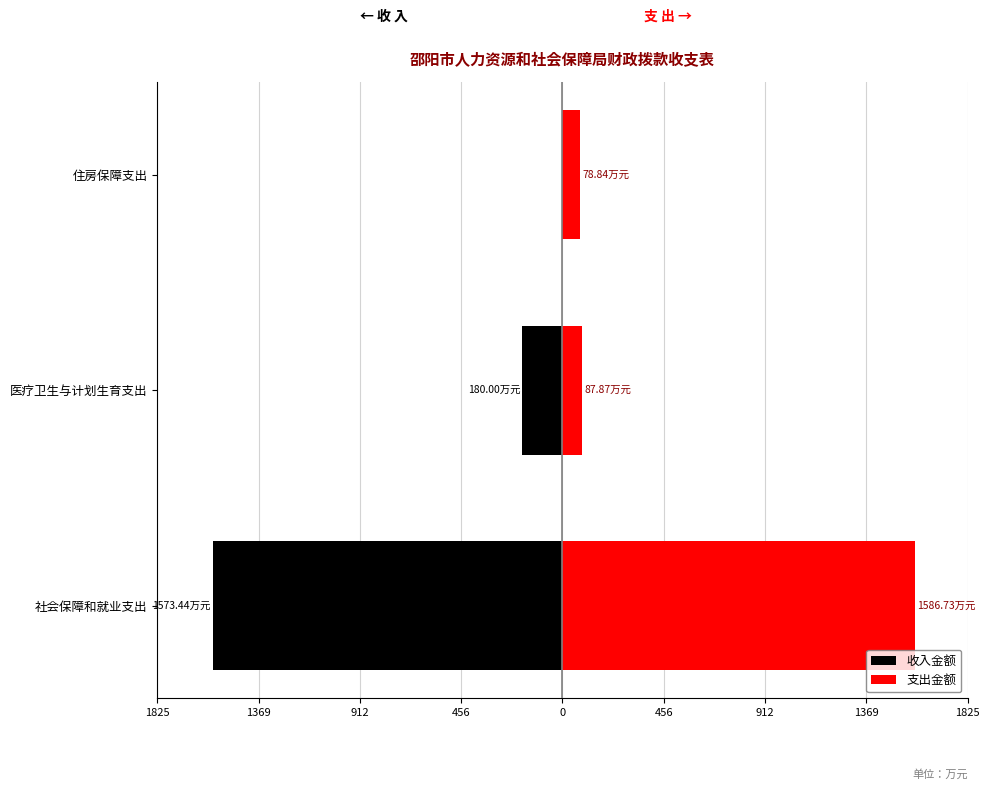

How many groups of bars are there?

3